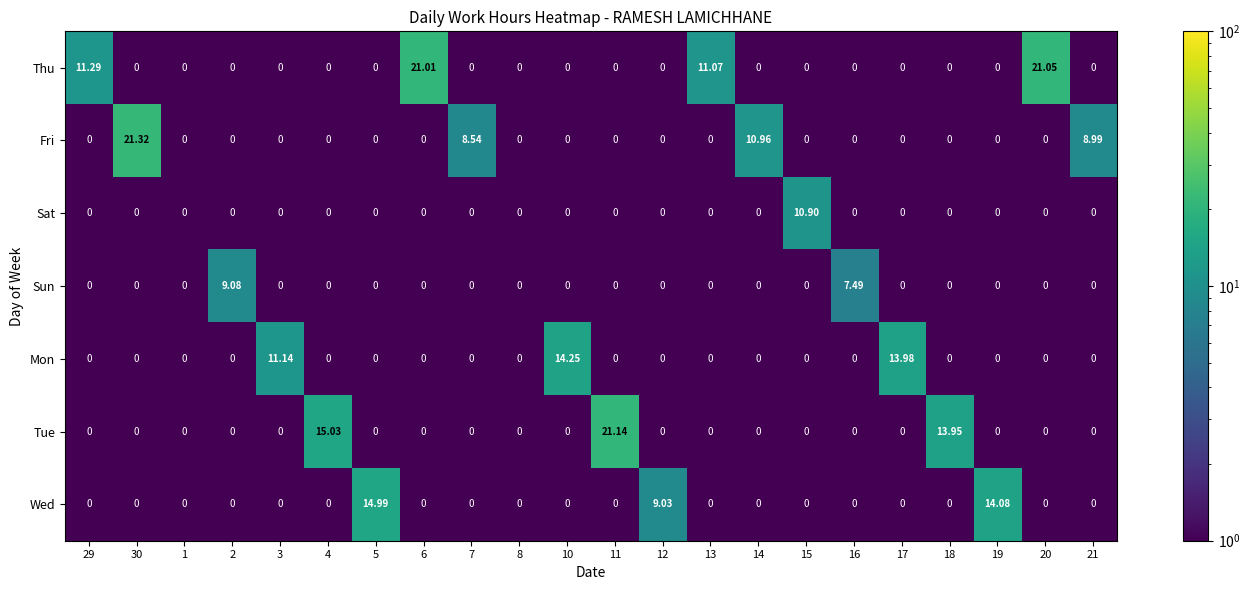

What is the spread (max minus min) of values at 7?

8.5